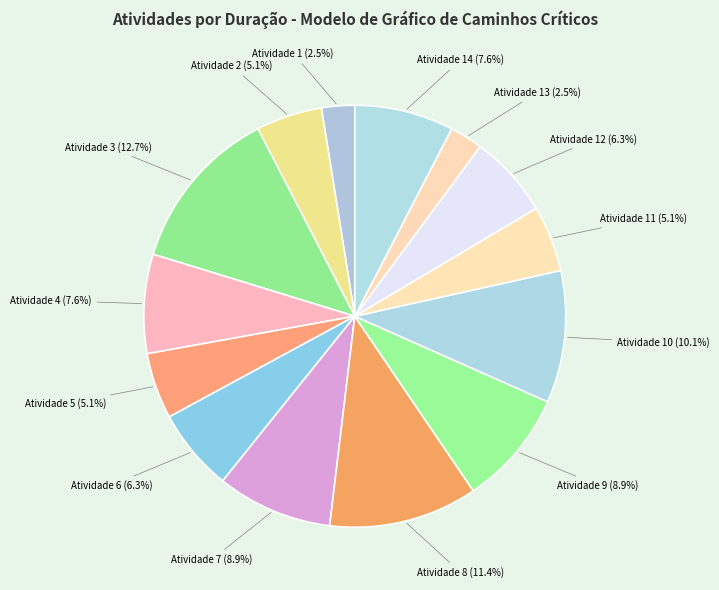

How many slices are in this pie chart?

14